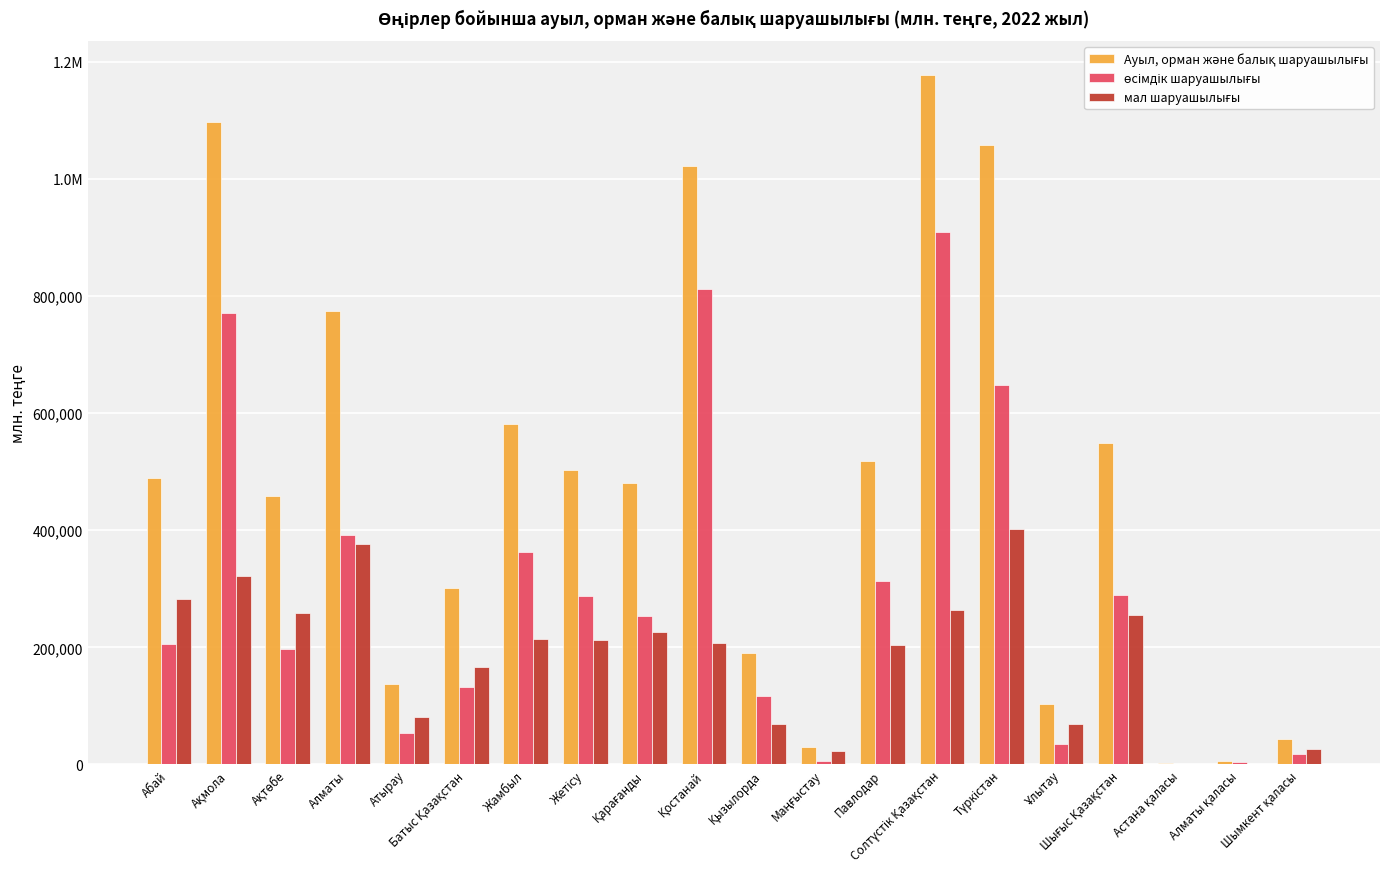

What is the maximum value for мал шаруашылығы?

401717.6